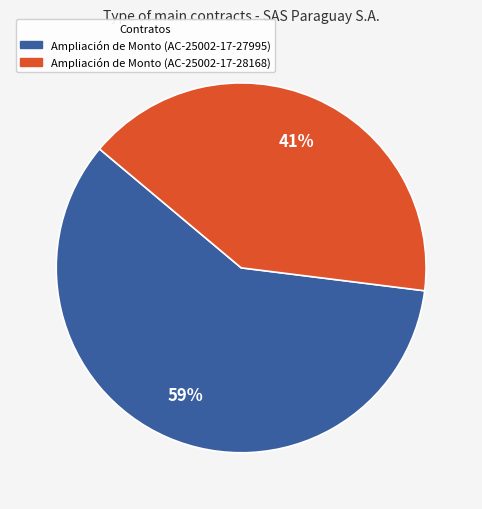

Is there a majority slice in this chart?

Yes